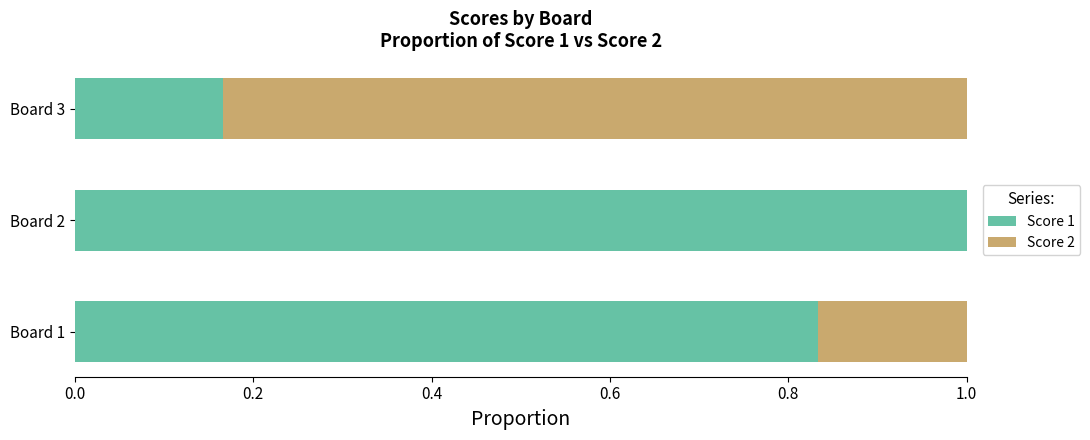

True or false: Score 1 has a value of 1.4 at Board 1.

False